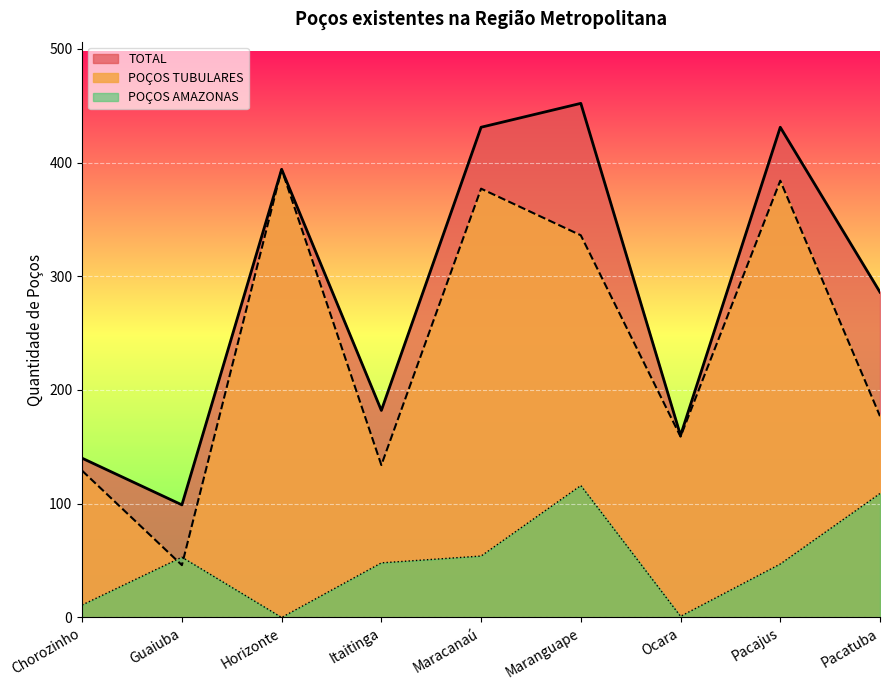

What position from the right is Horizonte?

7